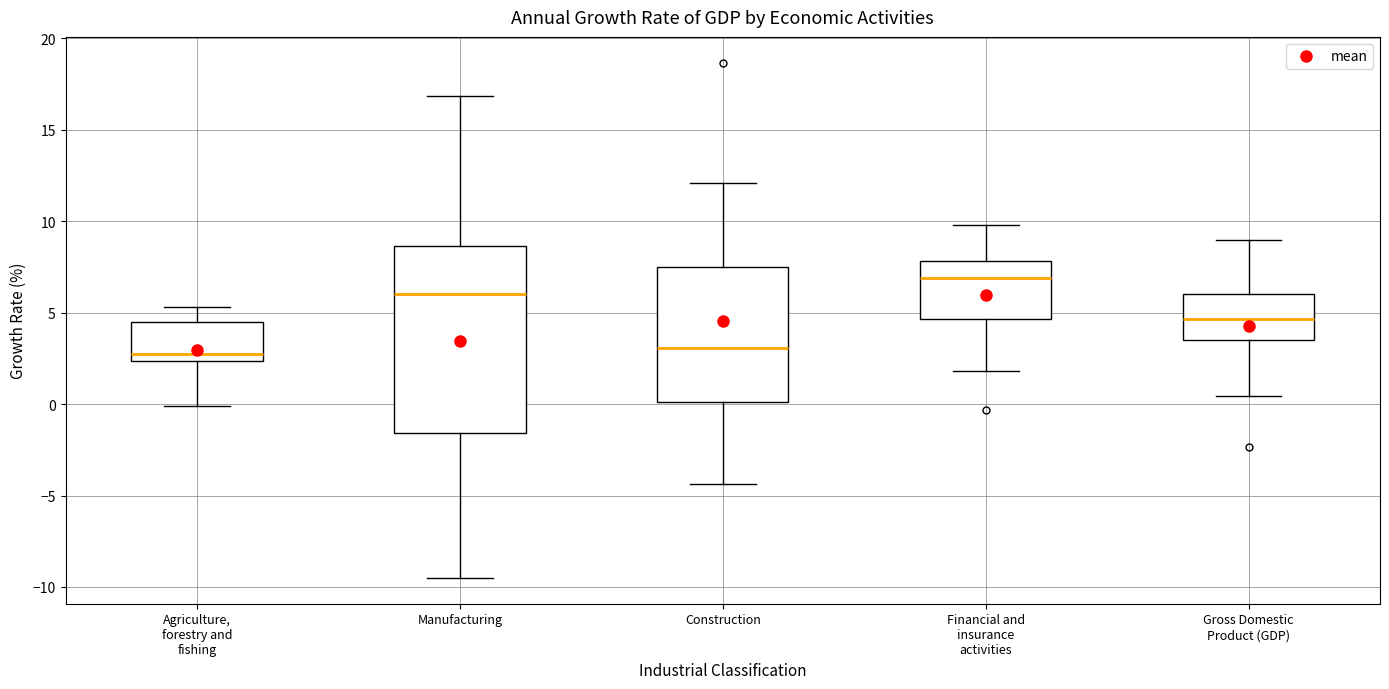

Where does the upper whisker of the box for Construction end on the y-axis? The values are not printed on the chart, so give them approximately, as read against the axis.

12.0